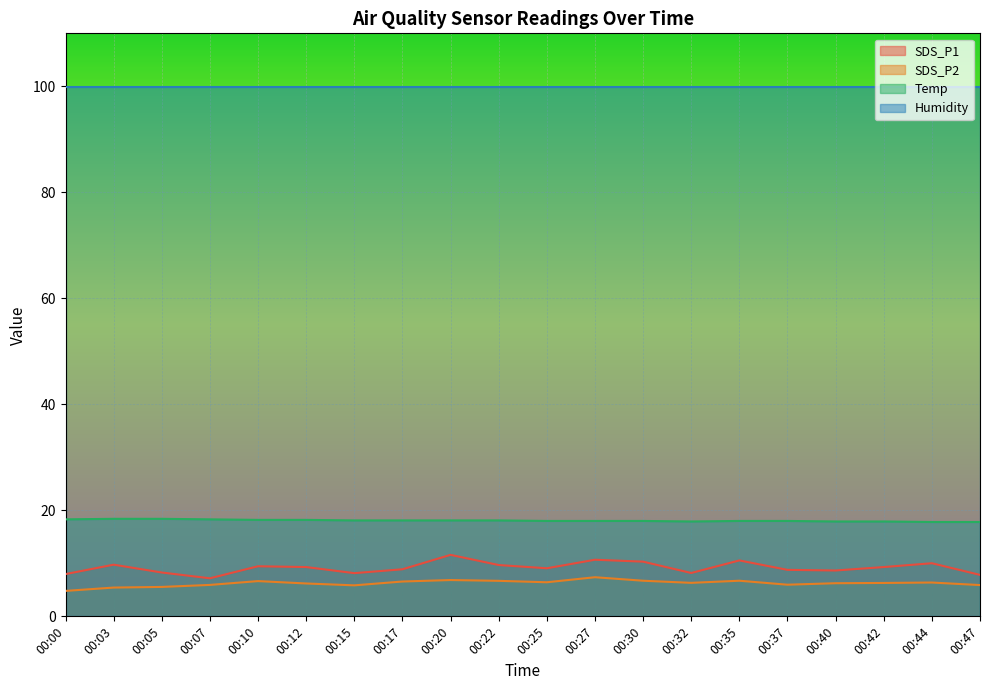

At which label does Temp first exceed 18?

00:00